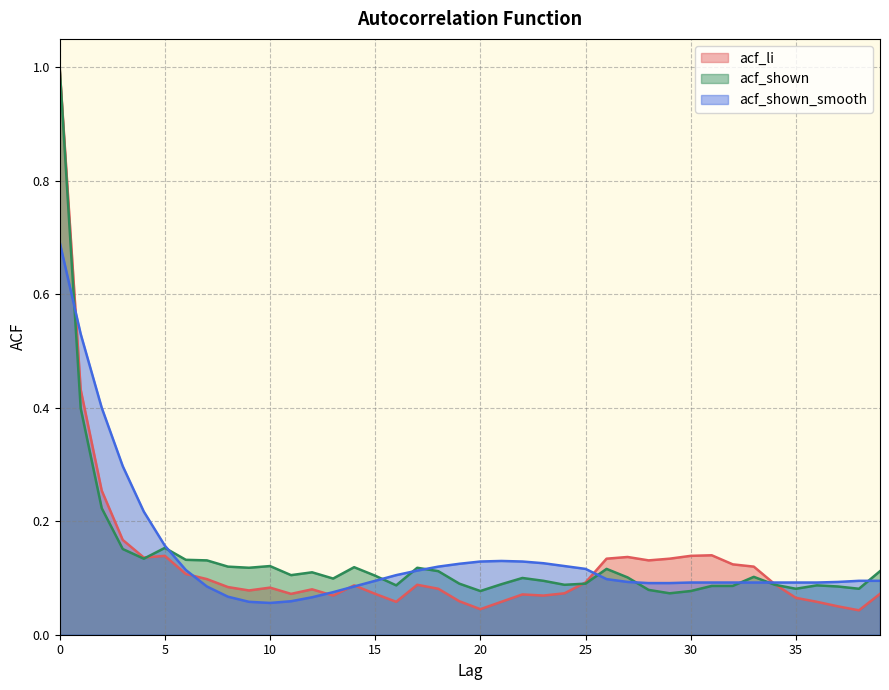

True or false: acf_shown_smooth has a value of 0.1 at 13.

False